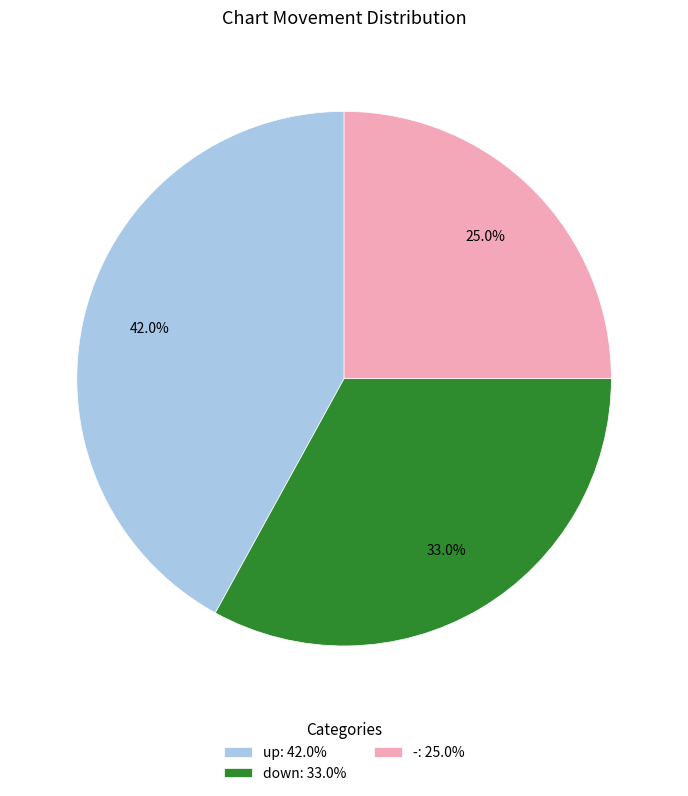

What is the smallest slice in the pie chart?

-